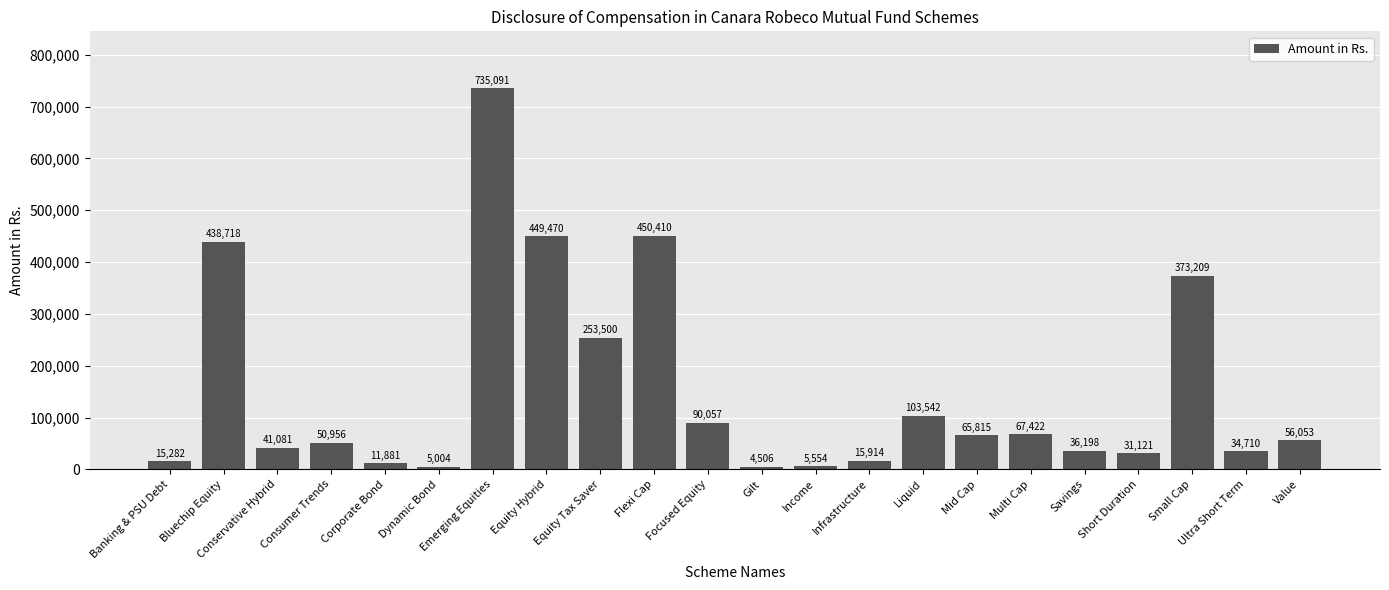

Does the chart contain any negative values?

No